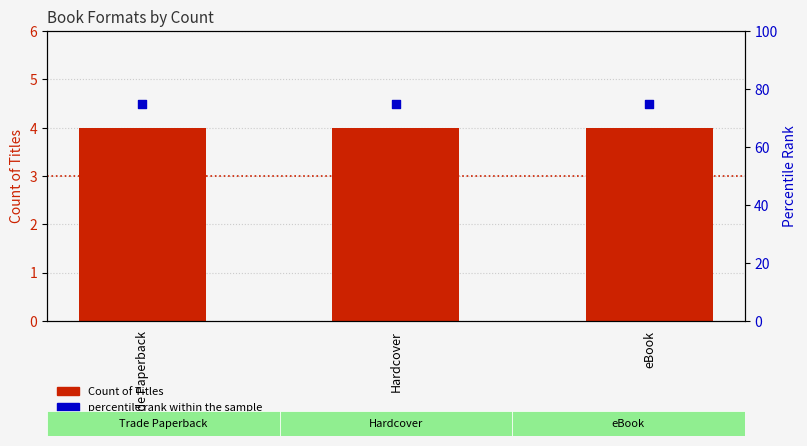

Which series has the largest total across all categories?

percentile rank within the sample